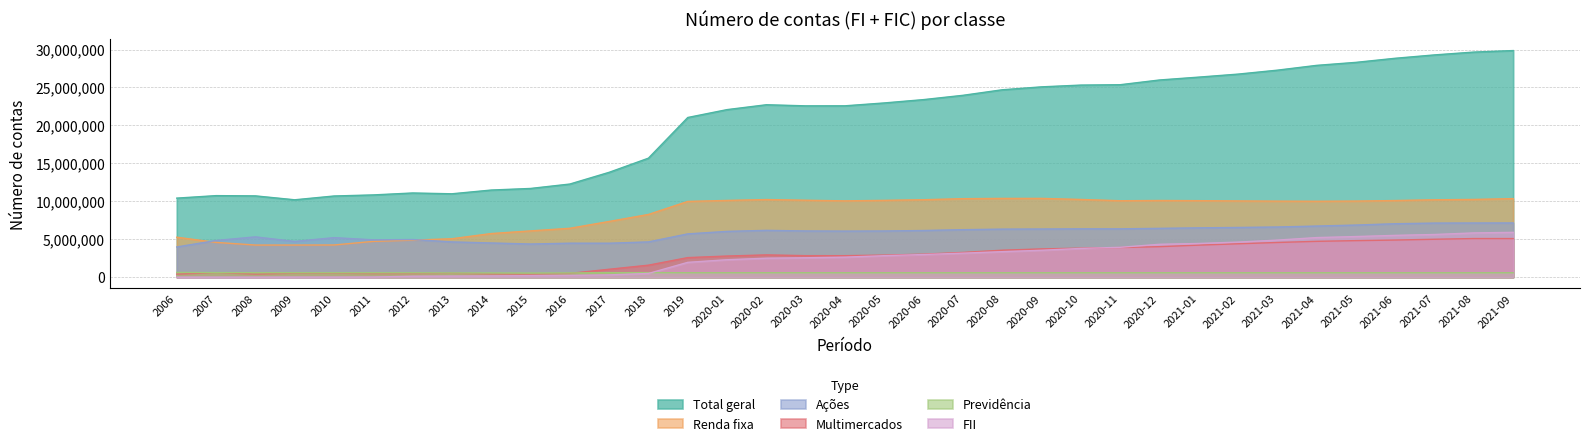

What is the sum of all Total geral values?

712621052